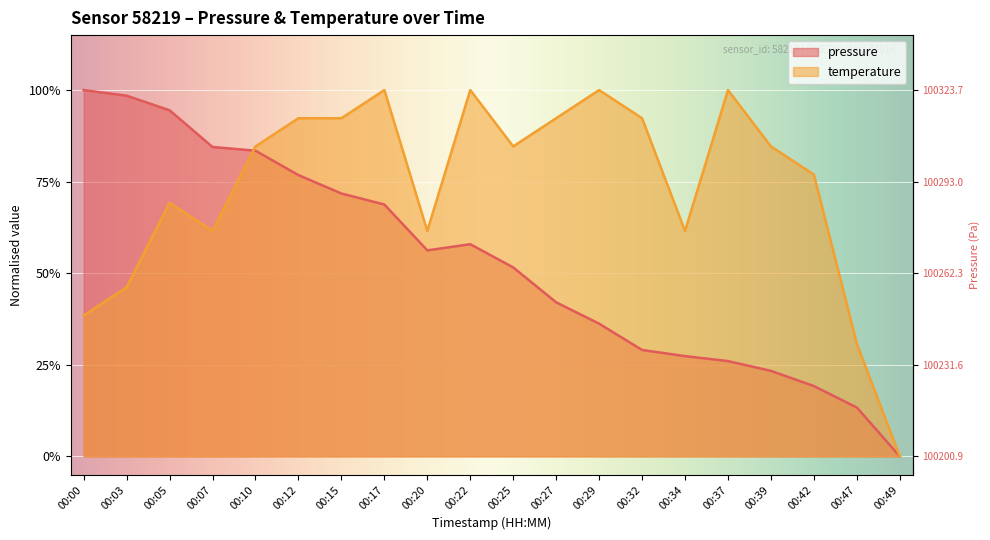

How many lines are shown in the chart?

2